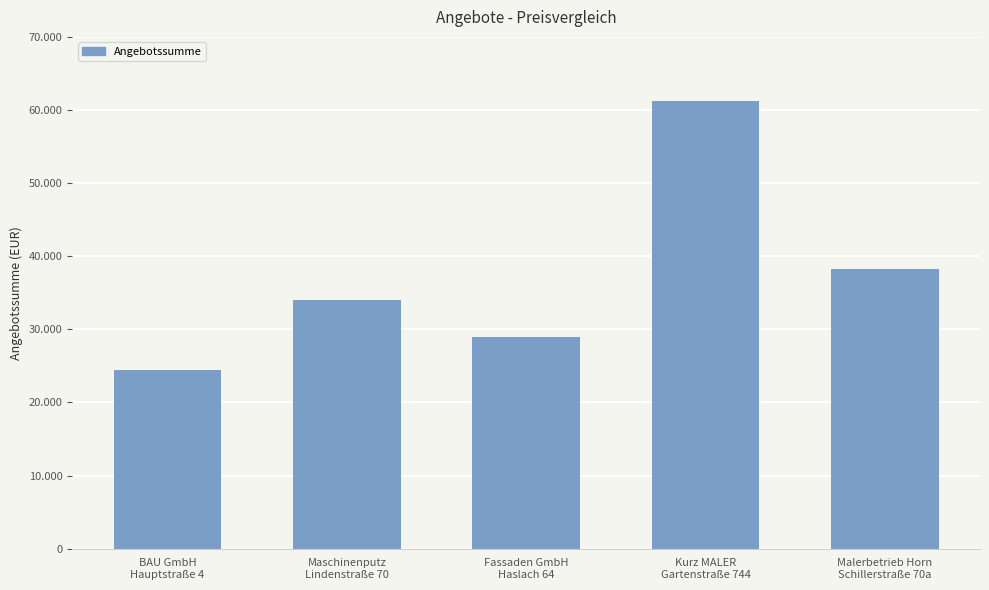

What is the sum of all values?

187020